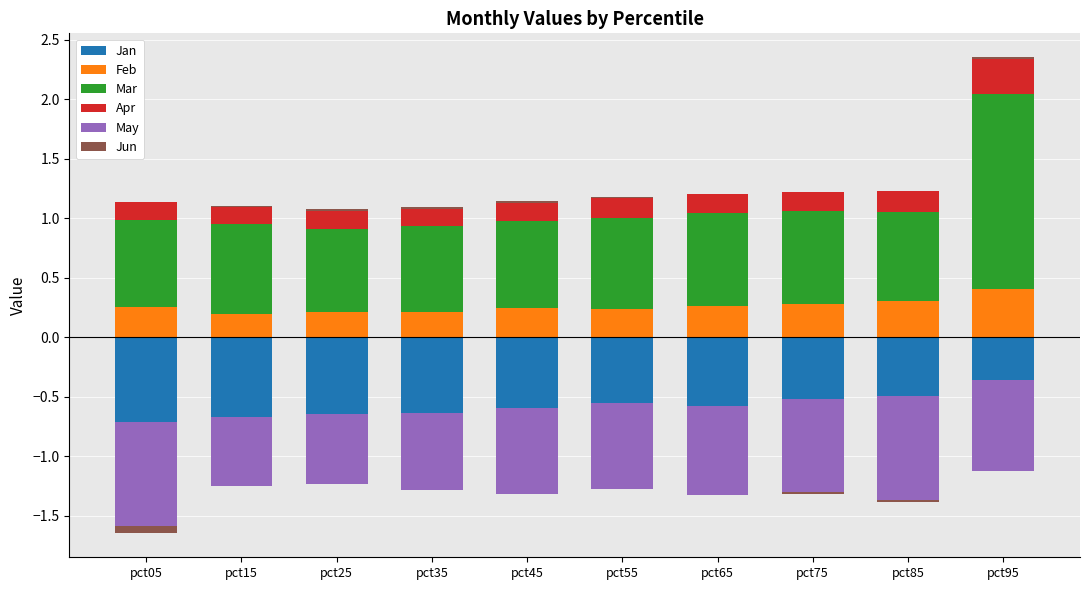

What value does the Mar series have at pct55?

0.8